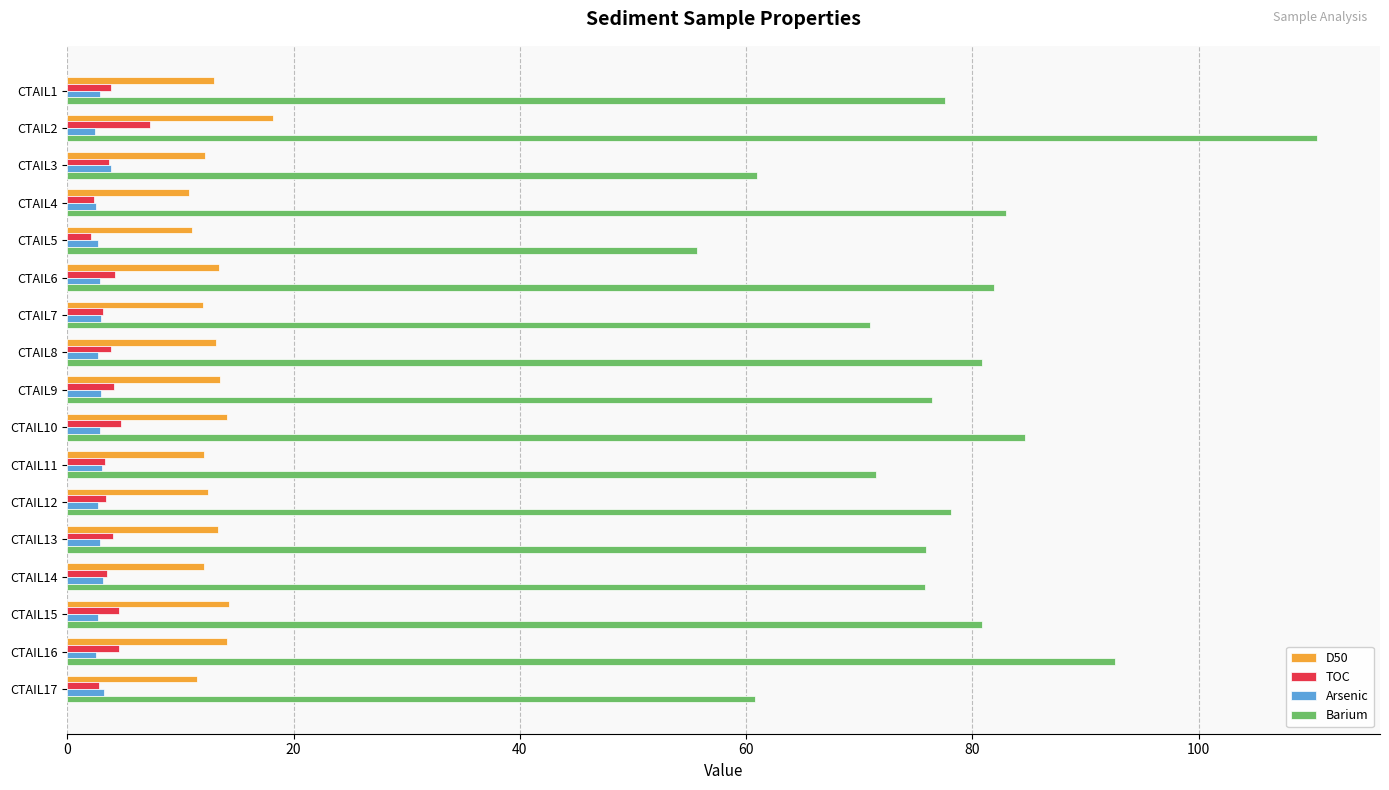

What is the total value across all series at CTAIL17?

78.4